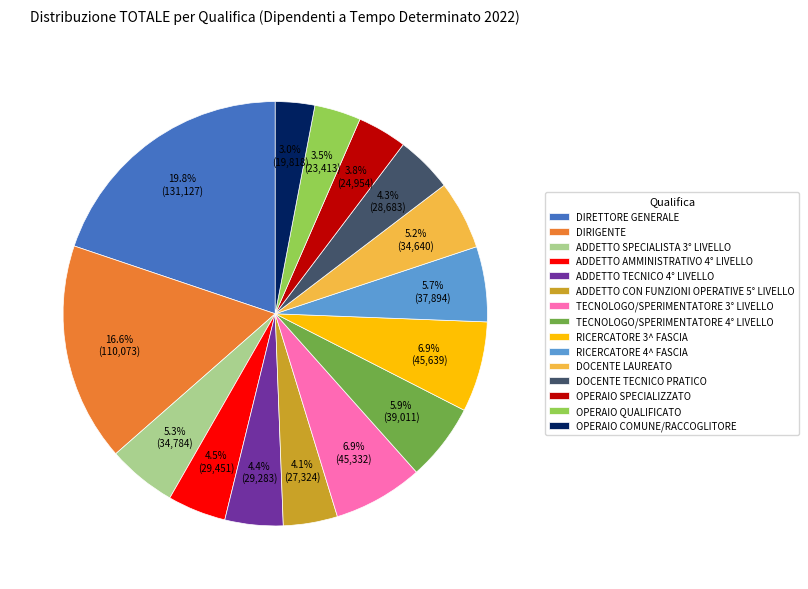

Is OPERAIO SPECIALIZZATO the majority of the pie?

No